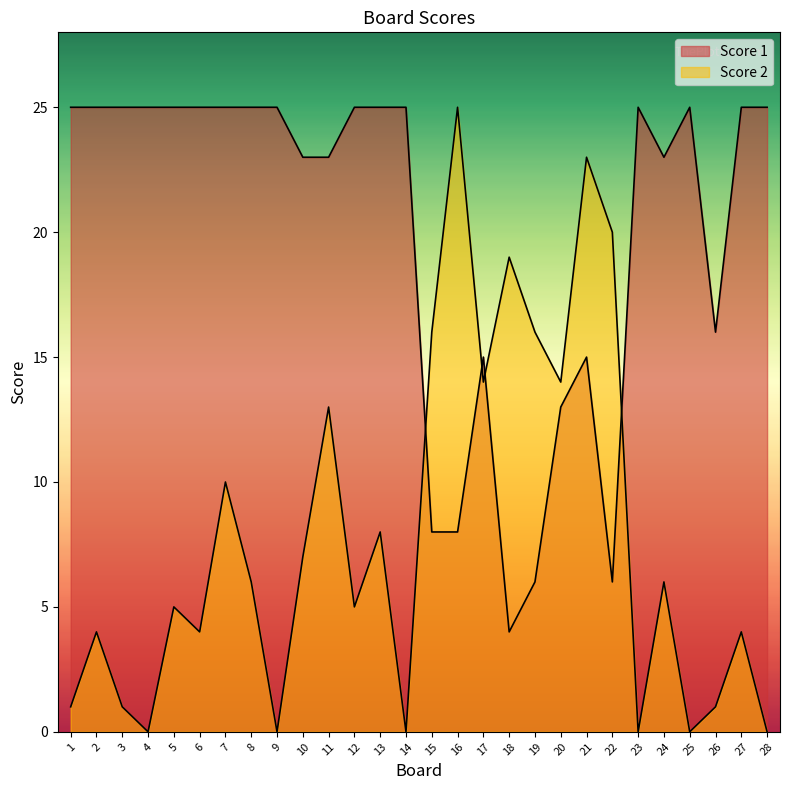

Reading left to right, transcribe all the data shown in this chart.

Score 2: 1=1	2=4	3=1	4=0	5=5	6=4	7=10	8=6	9=0	10=7	11=13	12=5	13=8	14=0	15=16	16=25	17=14	18=19	19=16	20=14	21=23	22=20	23=0	24=6	25=0	26=1	27=4	28=0
Score 1: 1=25	2=25	3=25	4=25	5=25	6=25	7=25	8=25	9=25	10=23	11=23	12=25	13=25	14=25	15=8	16=8	17=15	18=4	19=6	20=13	21=15	22=6	23=25	24=23	25=25	26=16	27=25	28=25